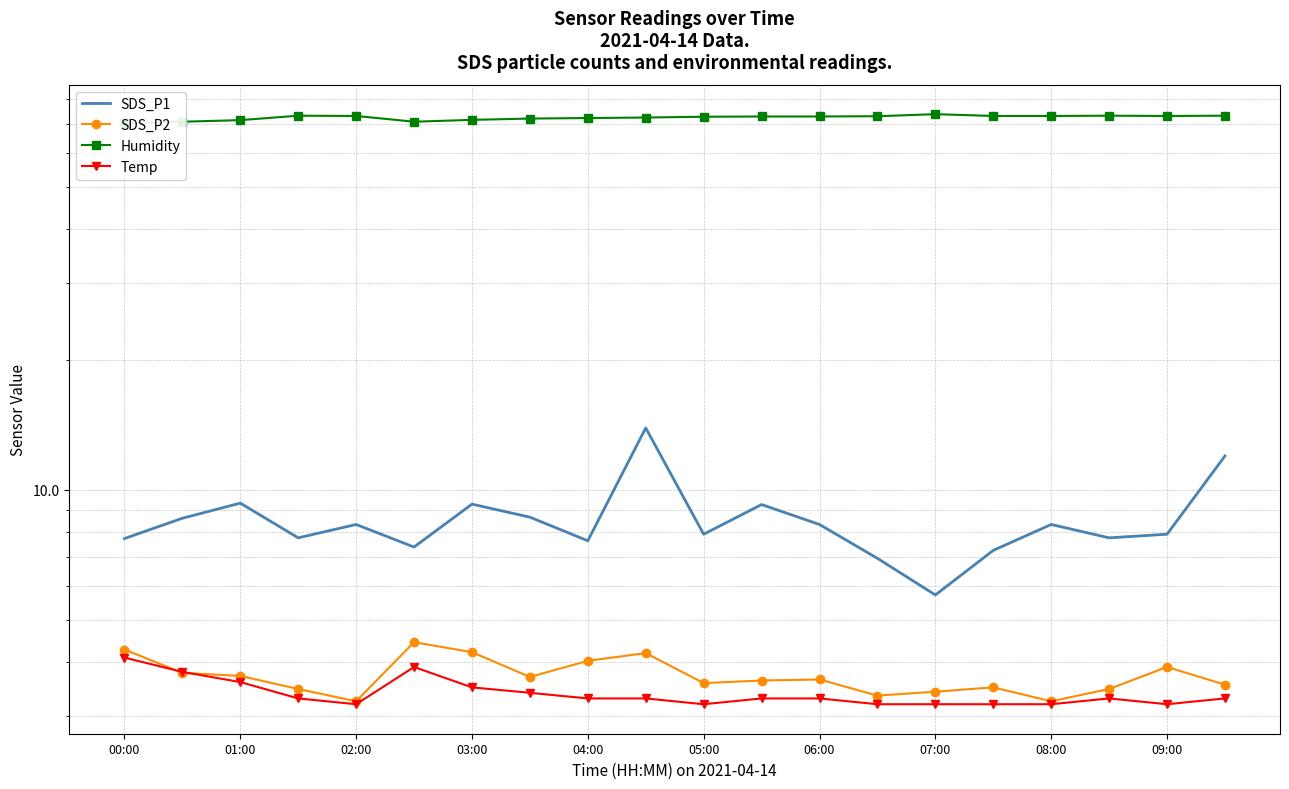

What is the difference between the second highest and minimum values in the Temp series?

0.7